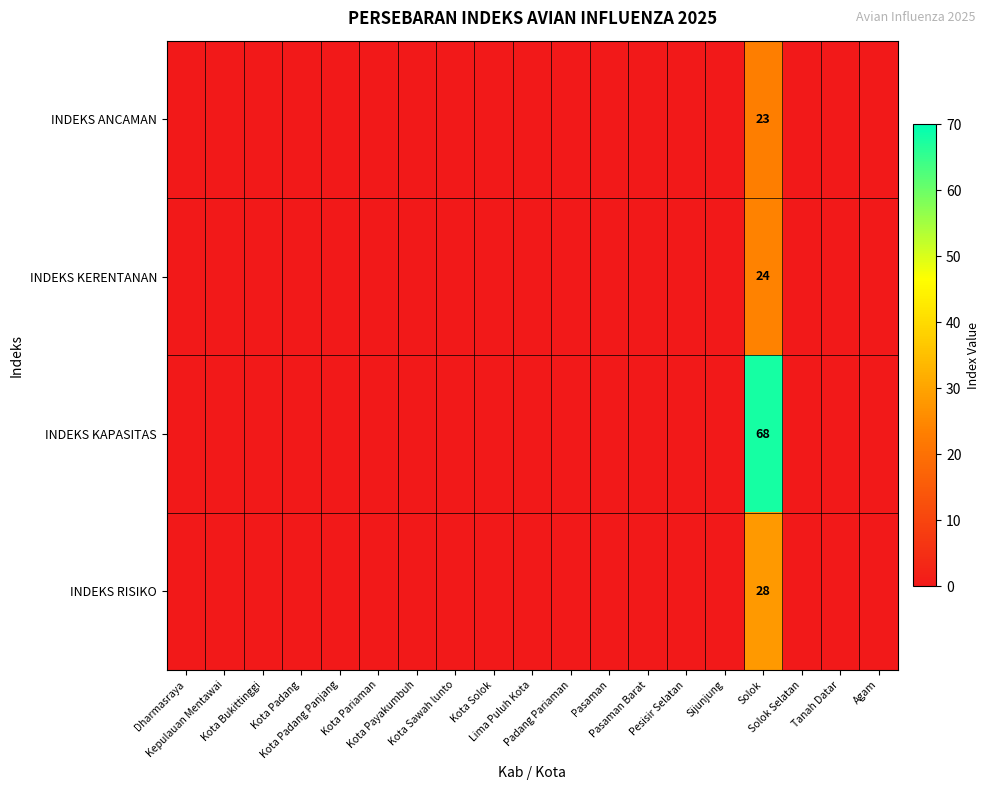

Count the number of data series in this chart.

4